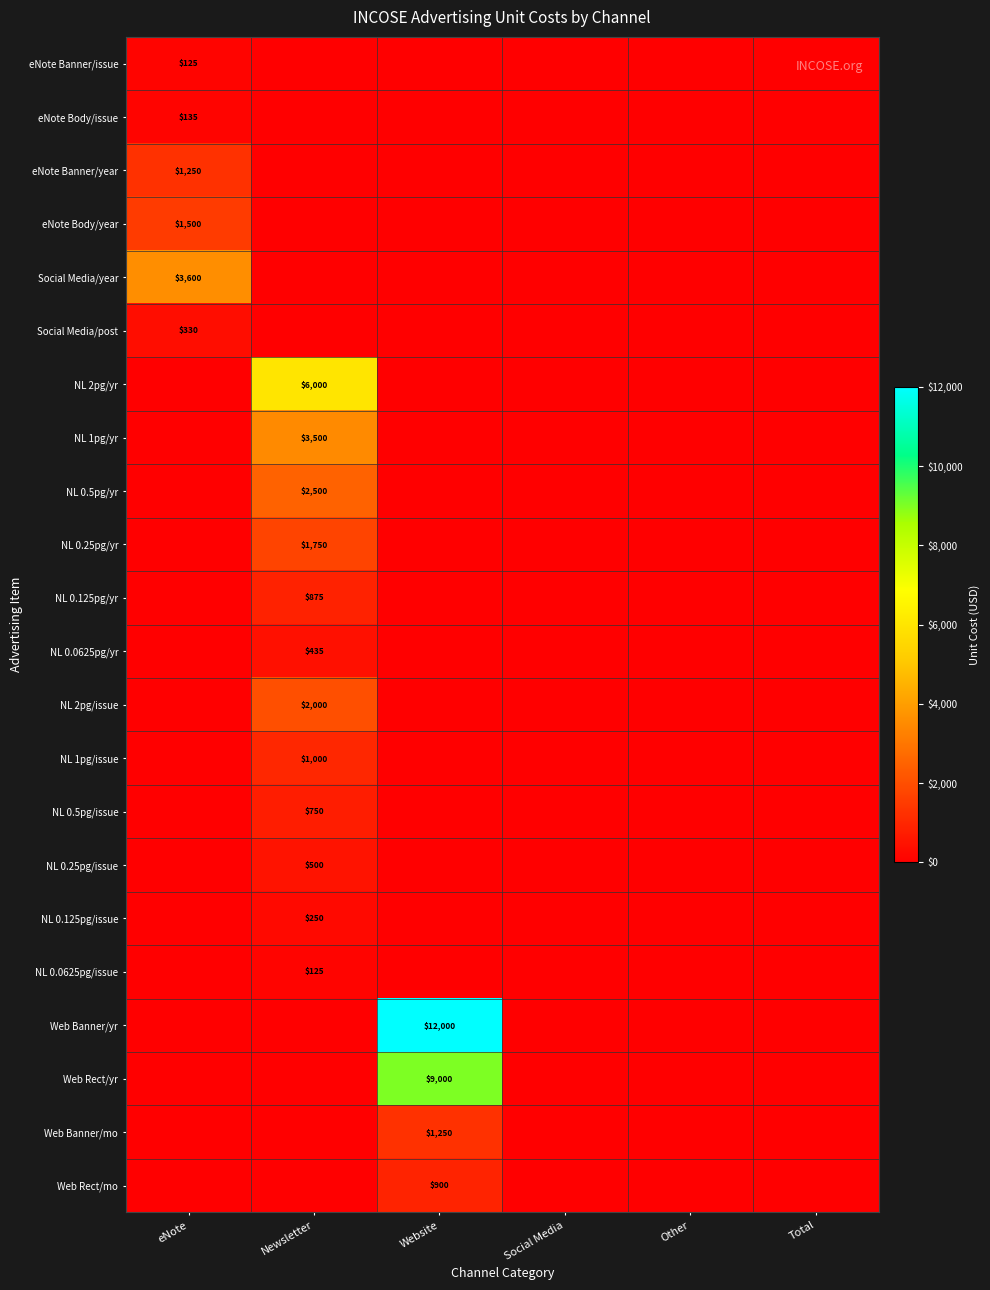

The value of NL 0.5pg/issue at Newsletter is 192. True or false?

False